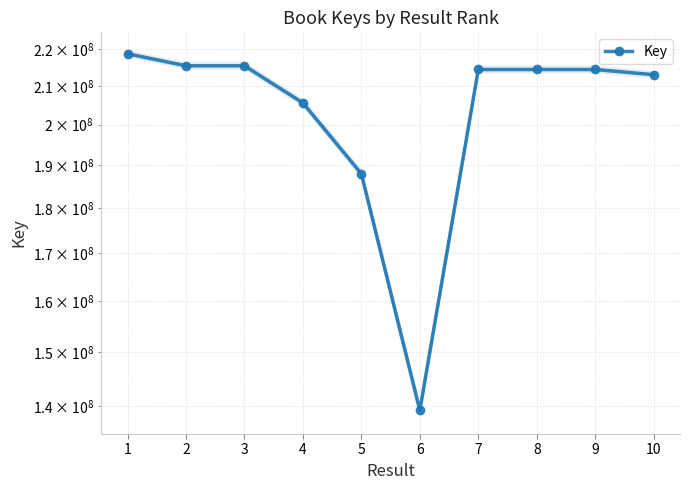

Which category has the lowest value across all series?

6